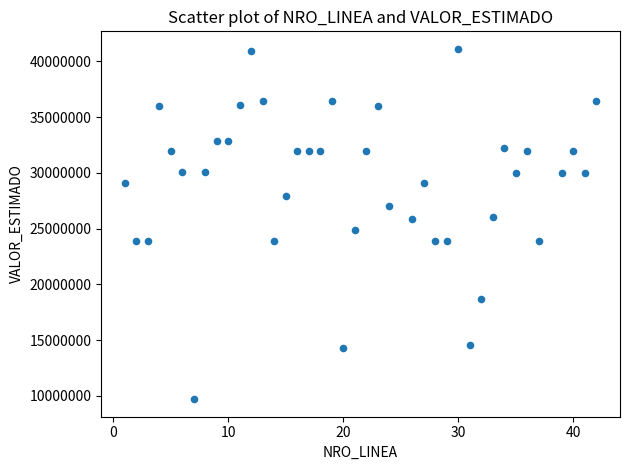

What is the range of Y values (max minus min)?

31420500